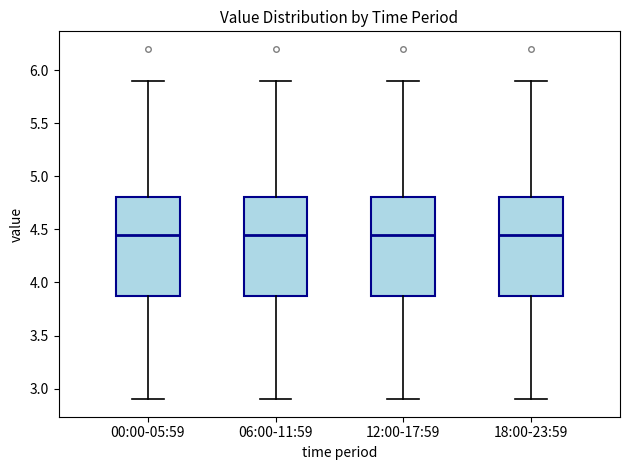

Where is the lower edge of the box for 00:00-05:59 on the y-axis? The values are not printed on the chart, so give them approximately, as read against the axis.

3.90